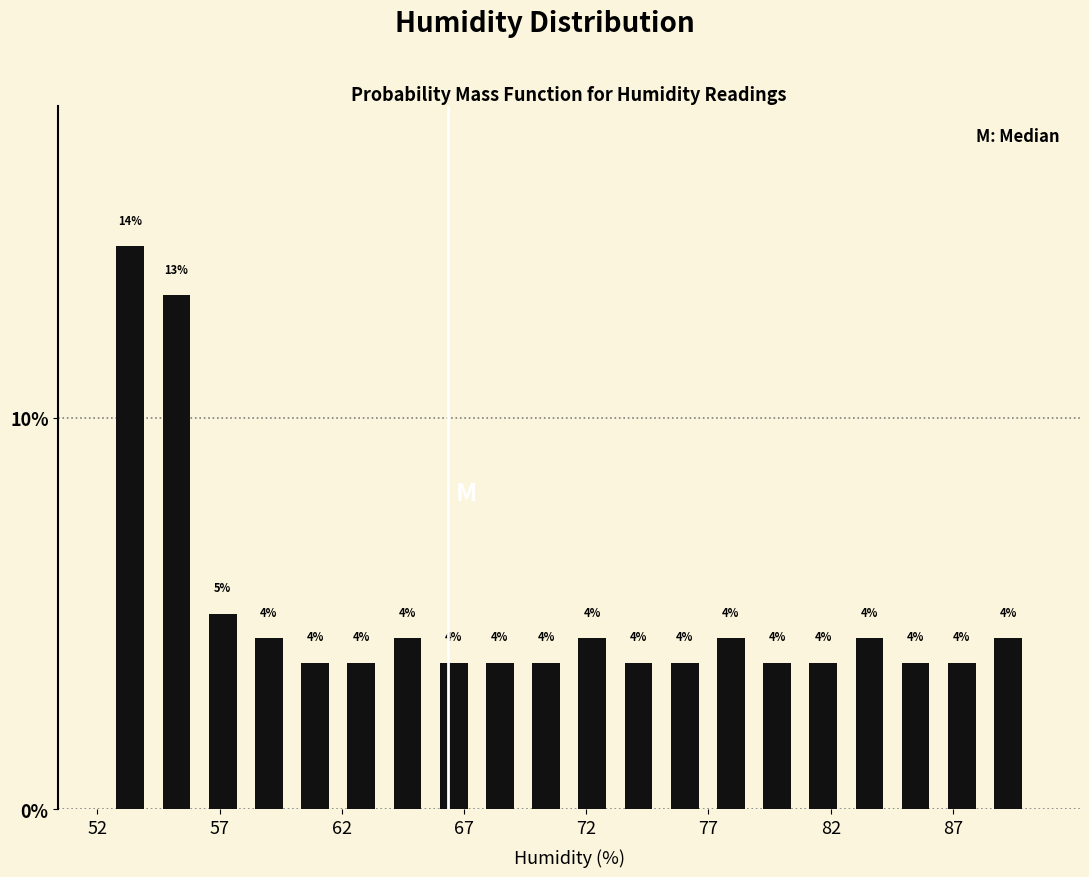

Read against the x-axis, roughly where is the centre of the tallest bar?

53.5